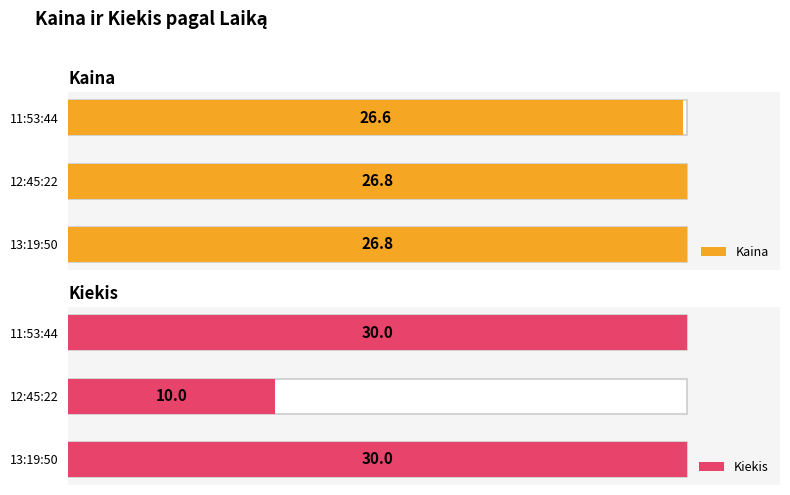

Which series has the widest spread of values?

Kiekis